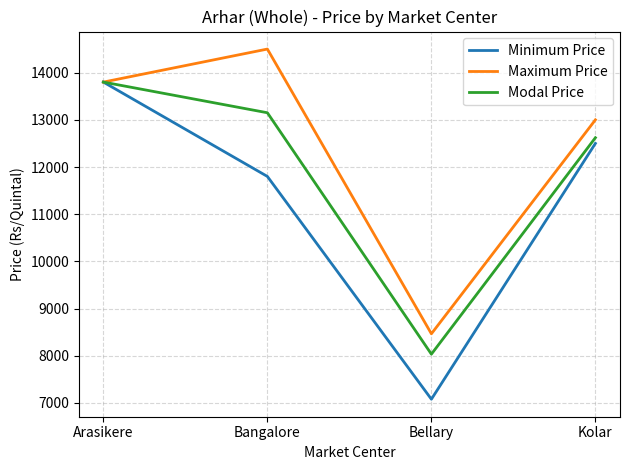

Which series has the largest total across all categories?

Maximum Price